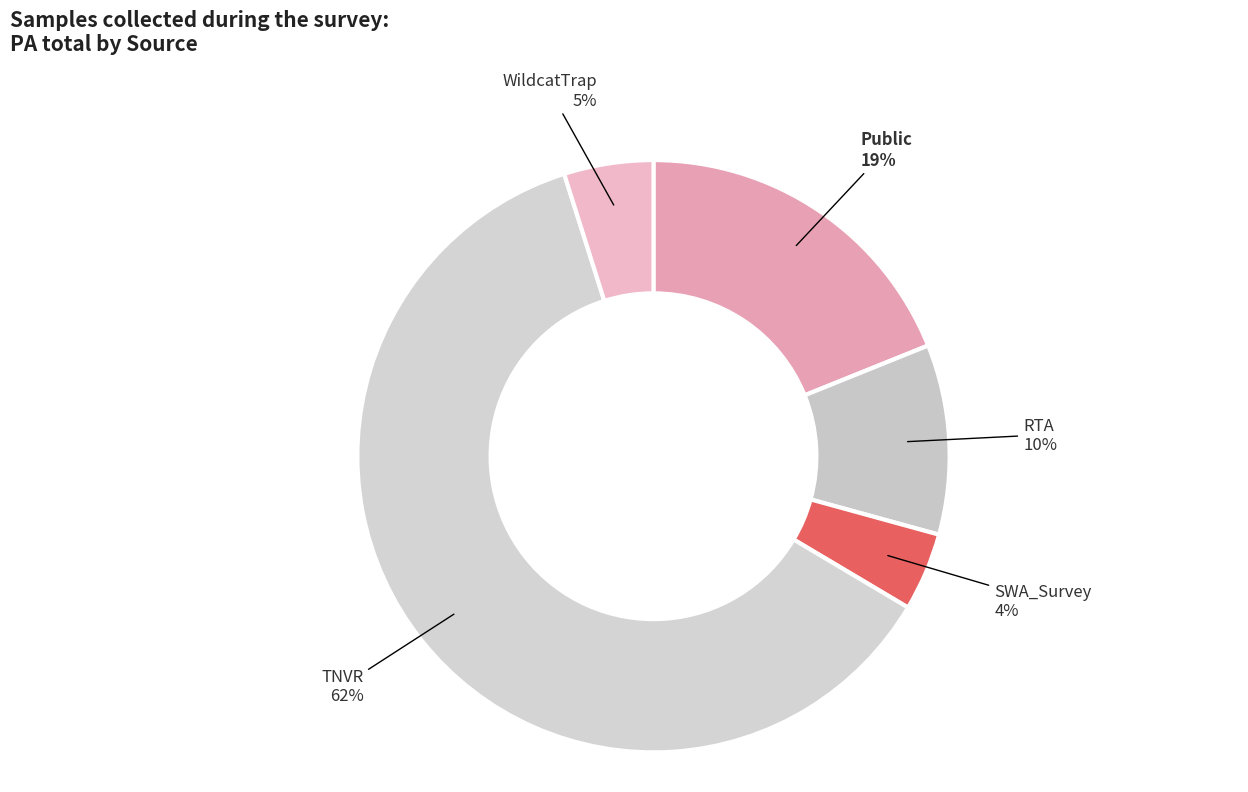

Is the sum of TNVR and Public greater than half?

Yes